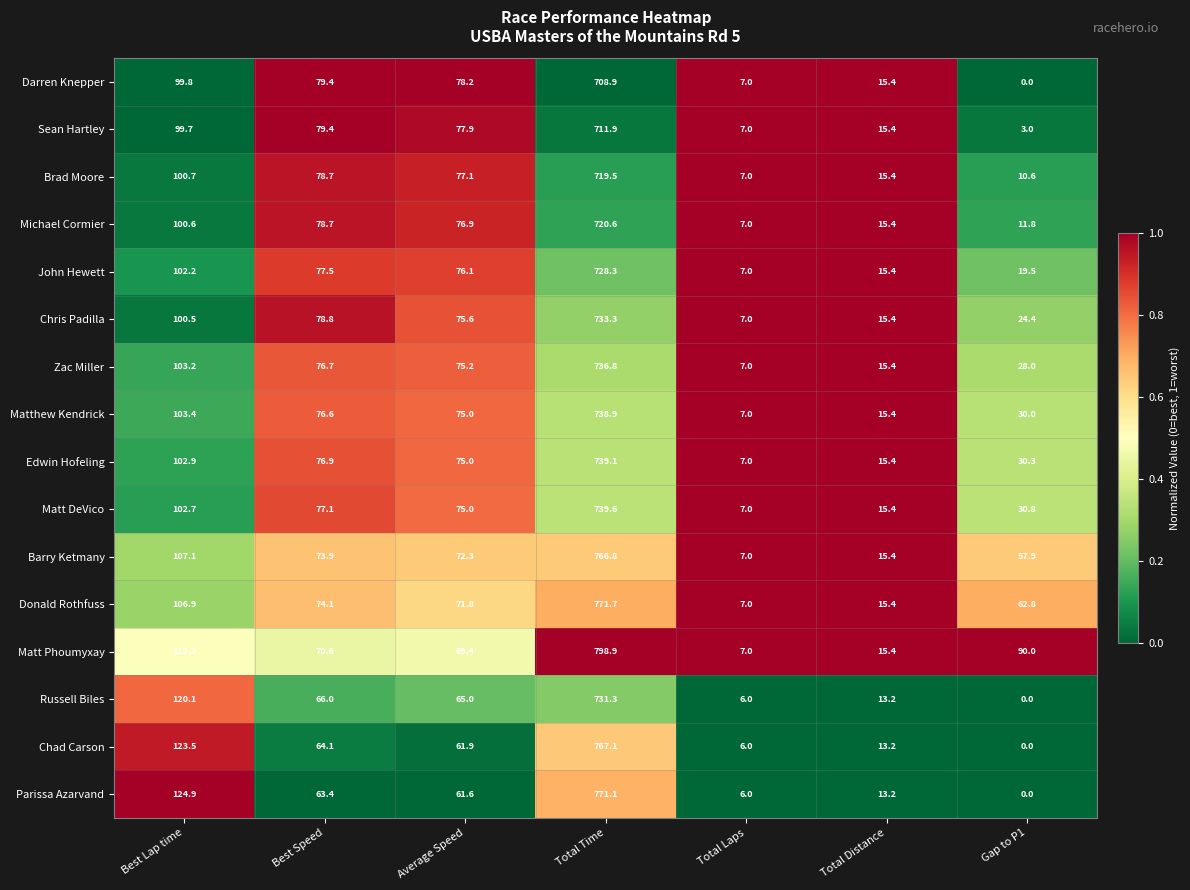

Where does the Matthew Kendrick series first go above 75?

Best Lap time